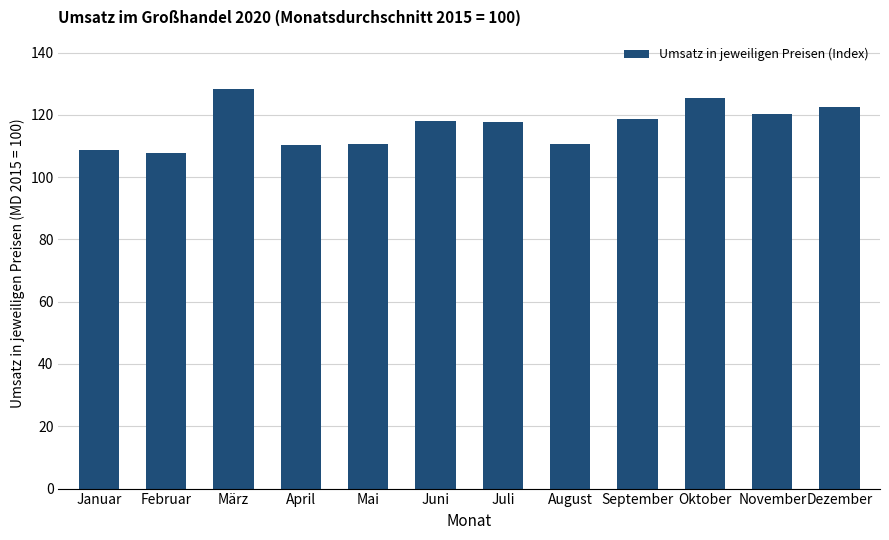

Are the bars horizontal?

No